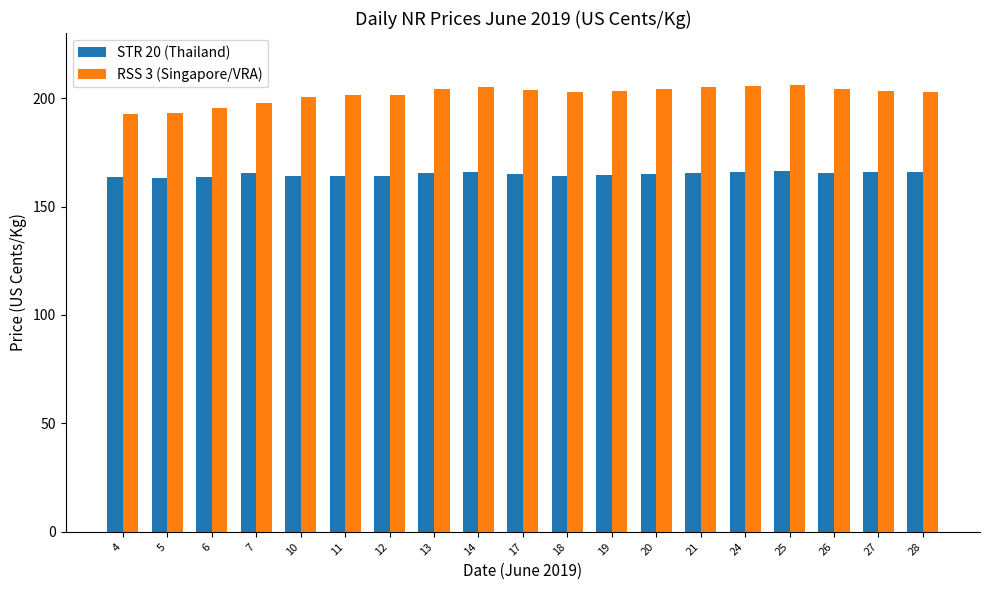

True or false: STR 20 (Thailand) has a value of 81.3 at 11.

False